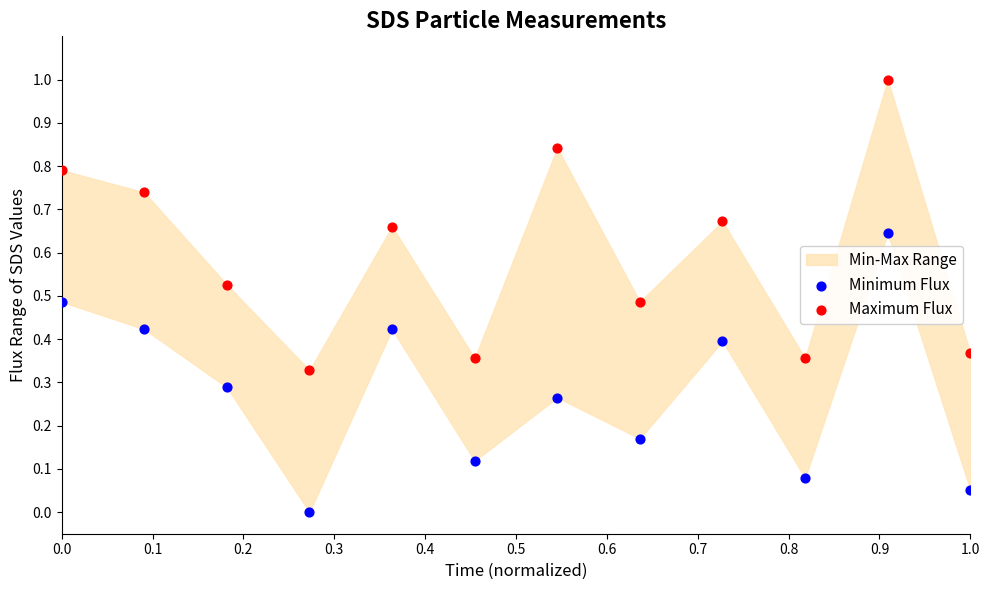

What is the X range (max minus min) for the scatter plot?

1.0